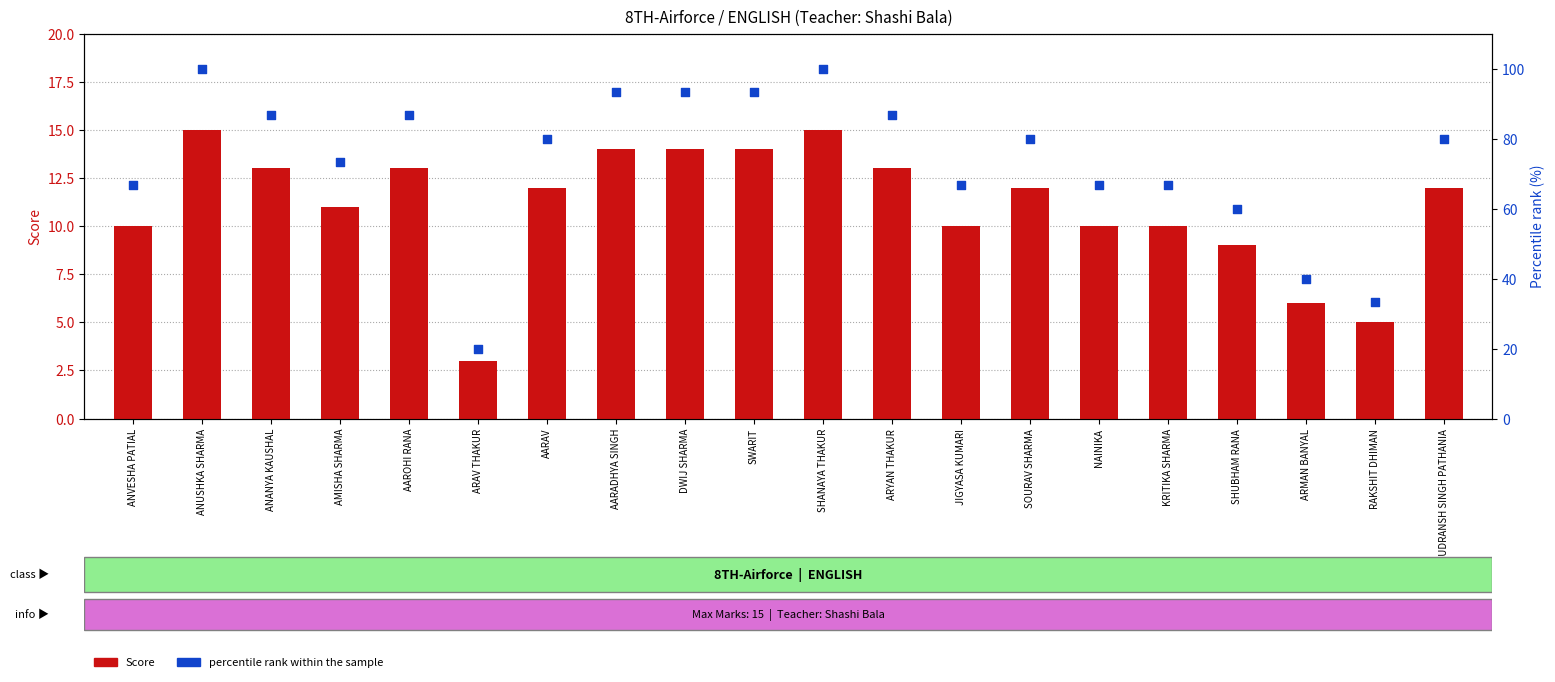

At which category is the sum across all series the highest?

ANUSHKA SHARMA